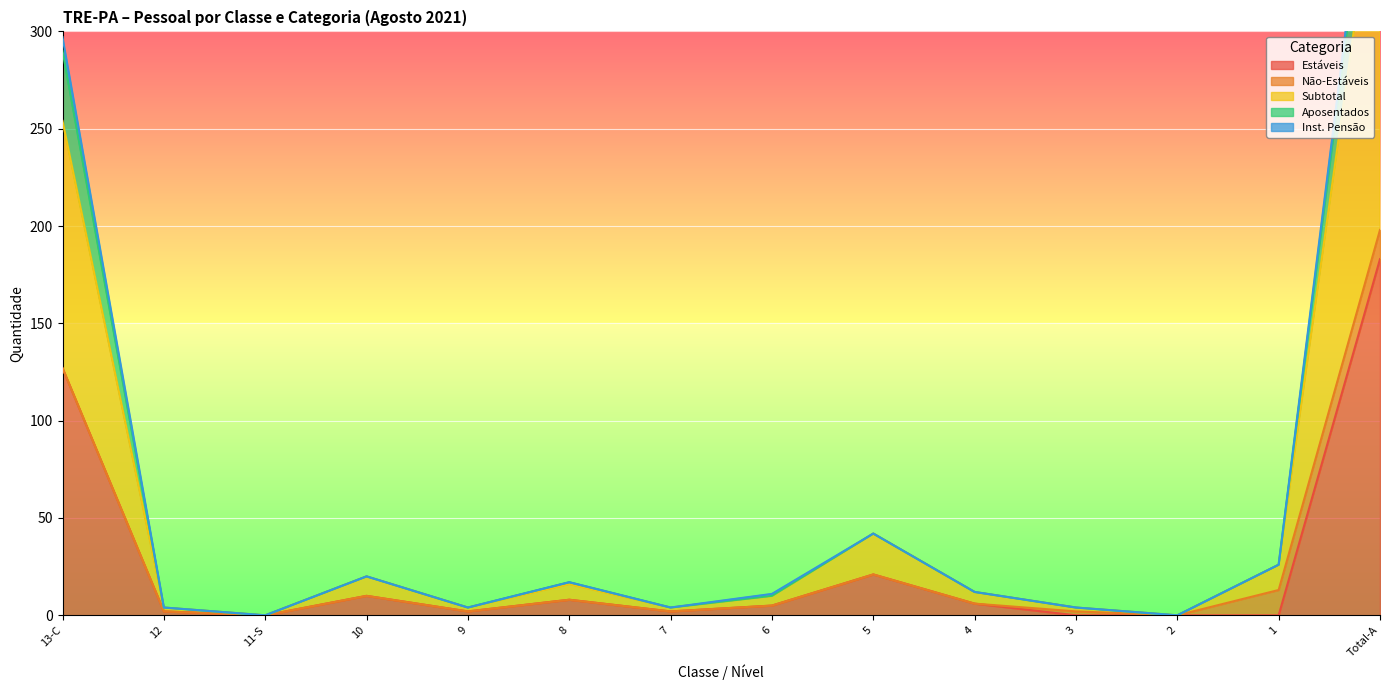

Which series has the widest spread of values?

Subtotal